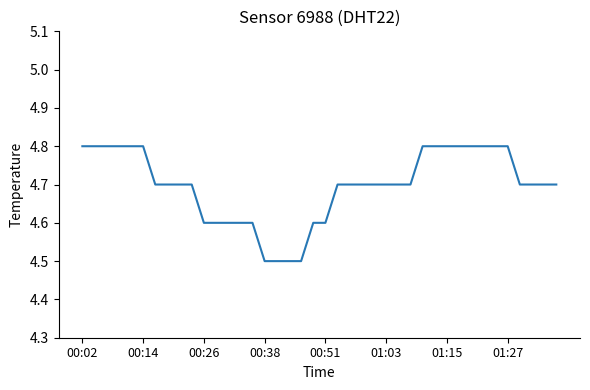

What is the greatest value displayed?

4.8